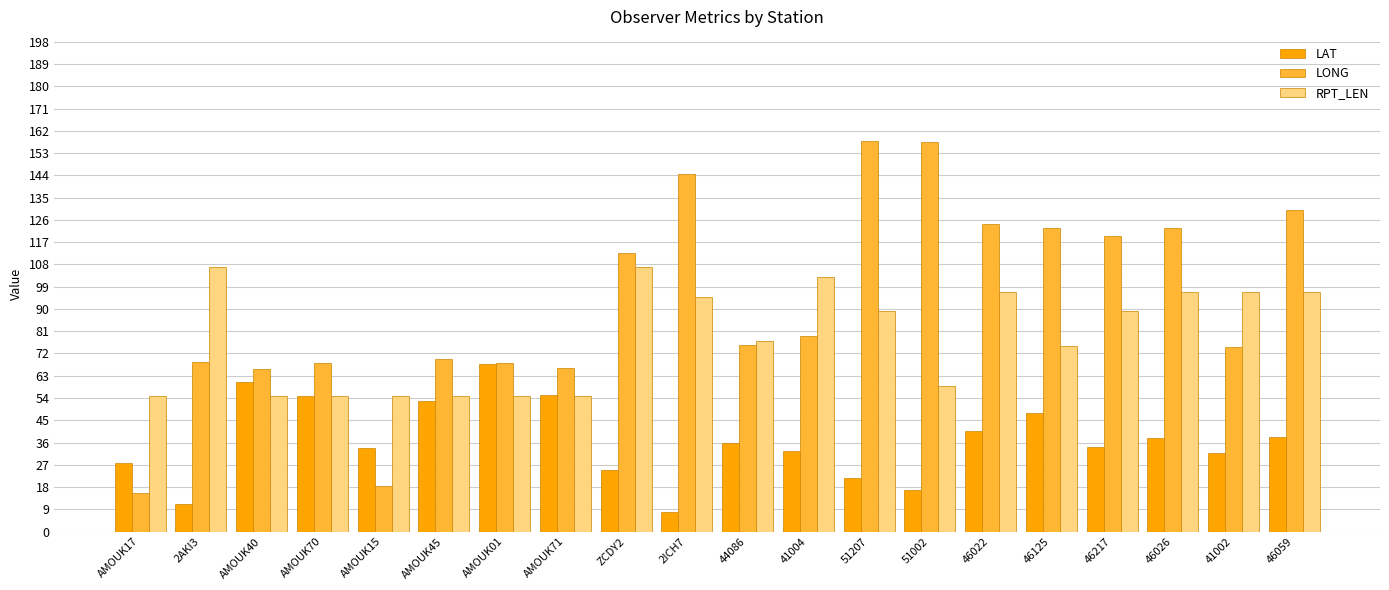

What is the label of the 2nd bar from the left?

2AKI3